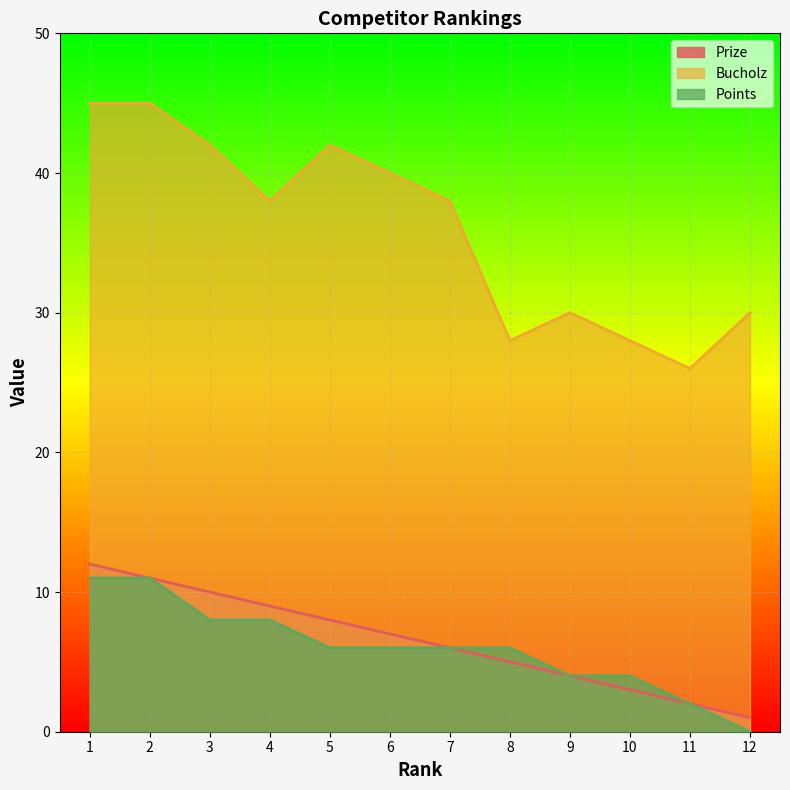

What is the difference between the second highest and minimum values in the Points series?

11